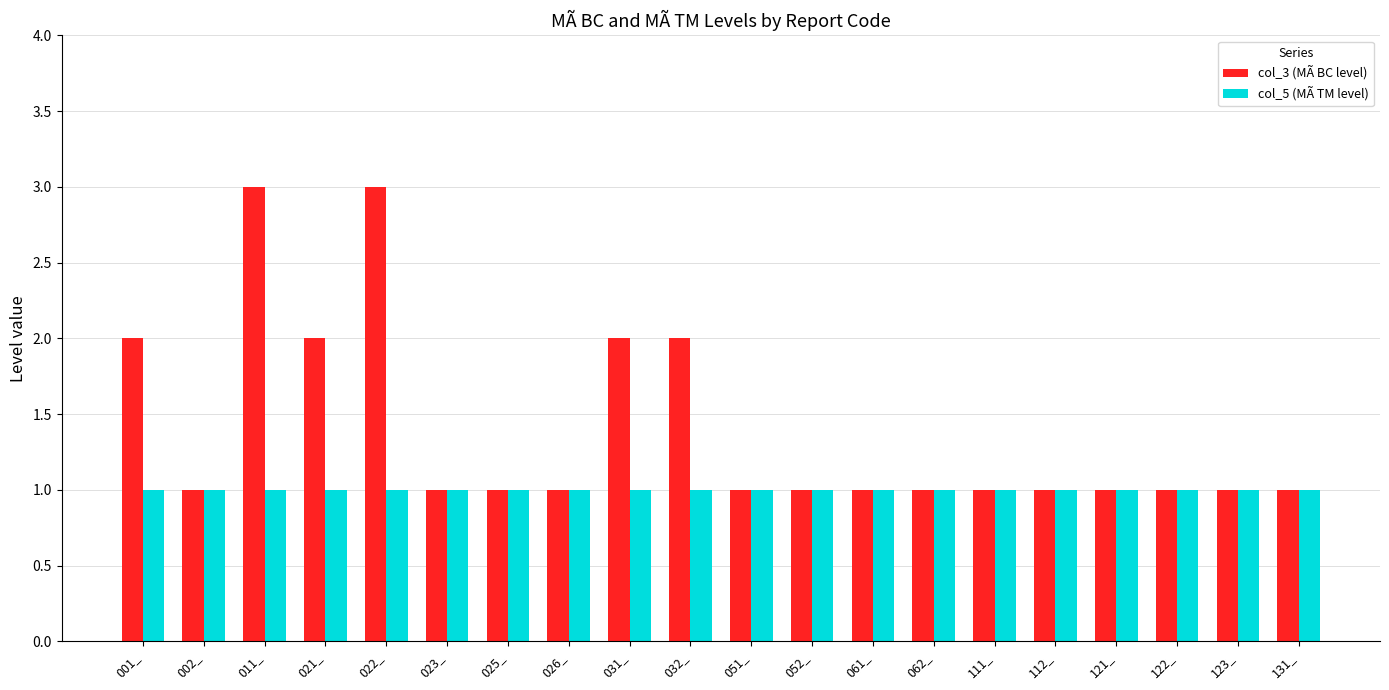

Are the bars horizontal?

No